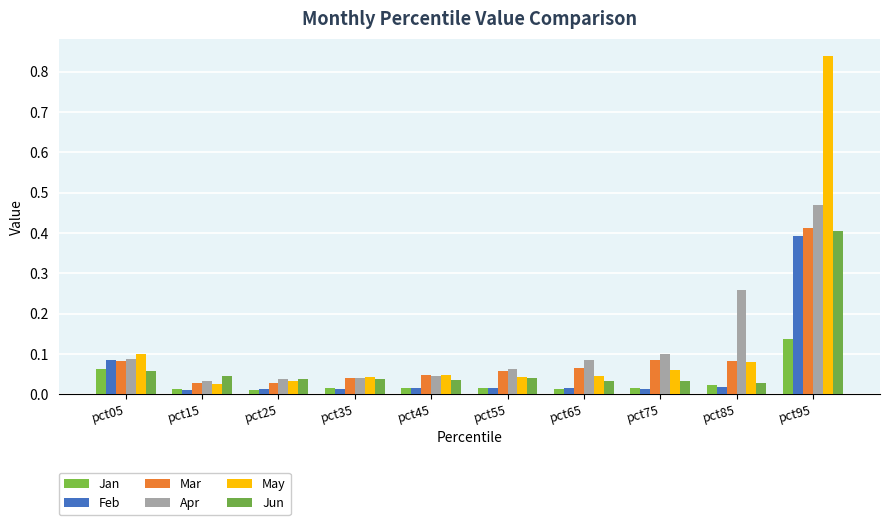

What is the average value of the Jun series?

0.1